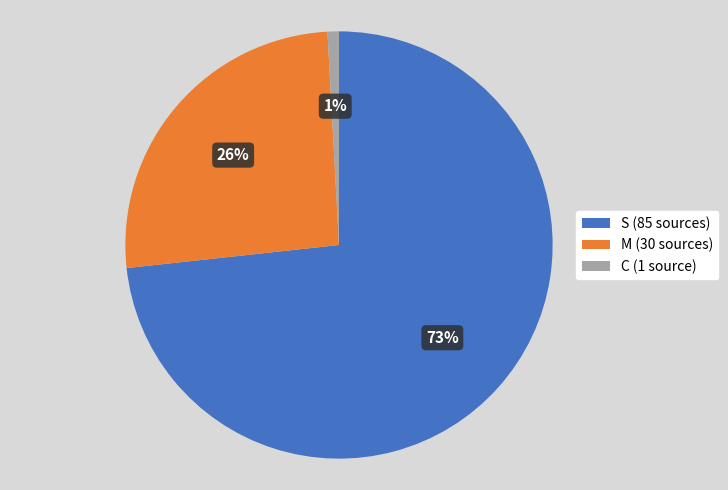

Rank the categories by value from highest to lowest.

S, M, C